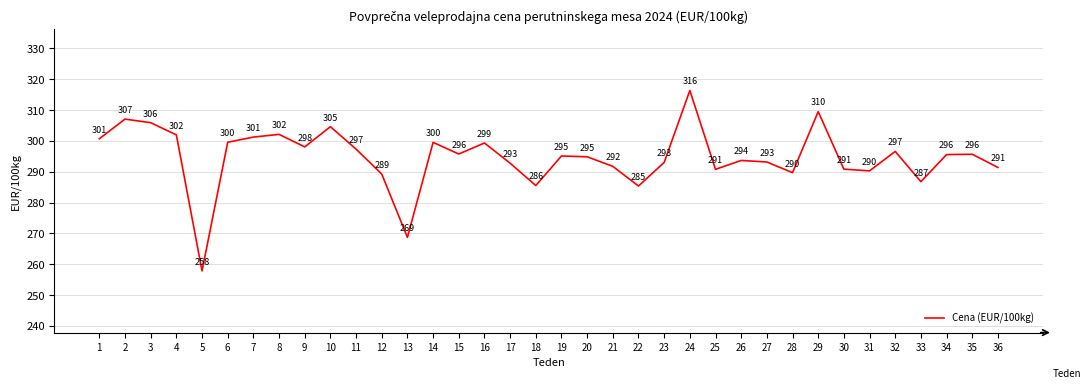

Where is the first local maximum?

2